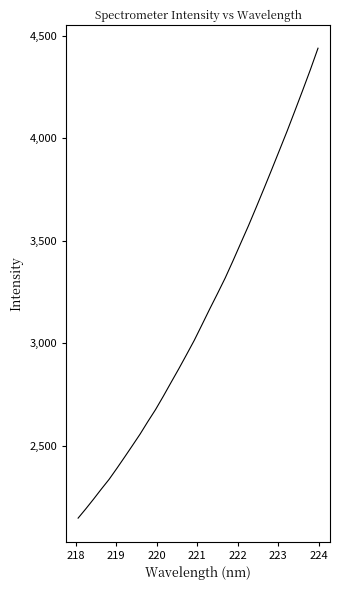

What is the maximum value shown in the chart?

4439.4